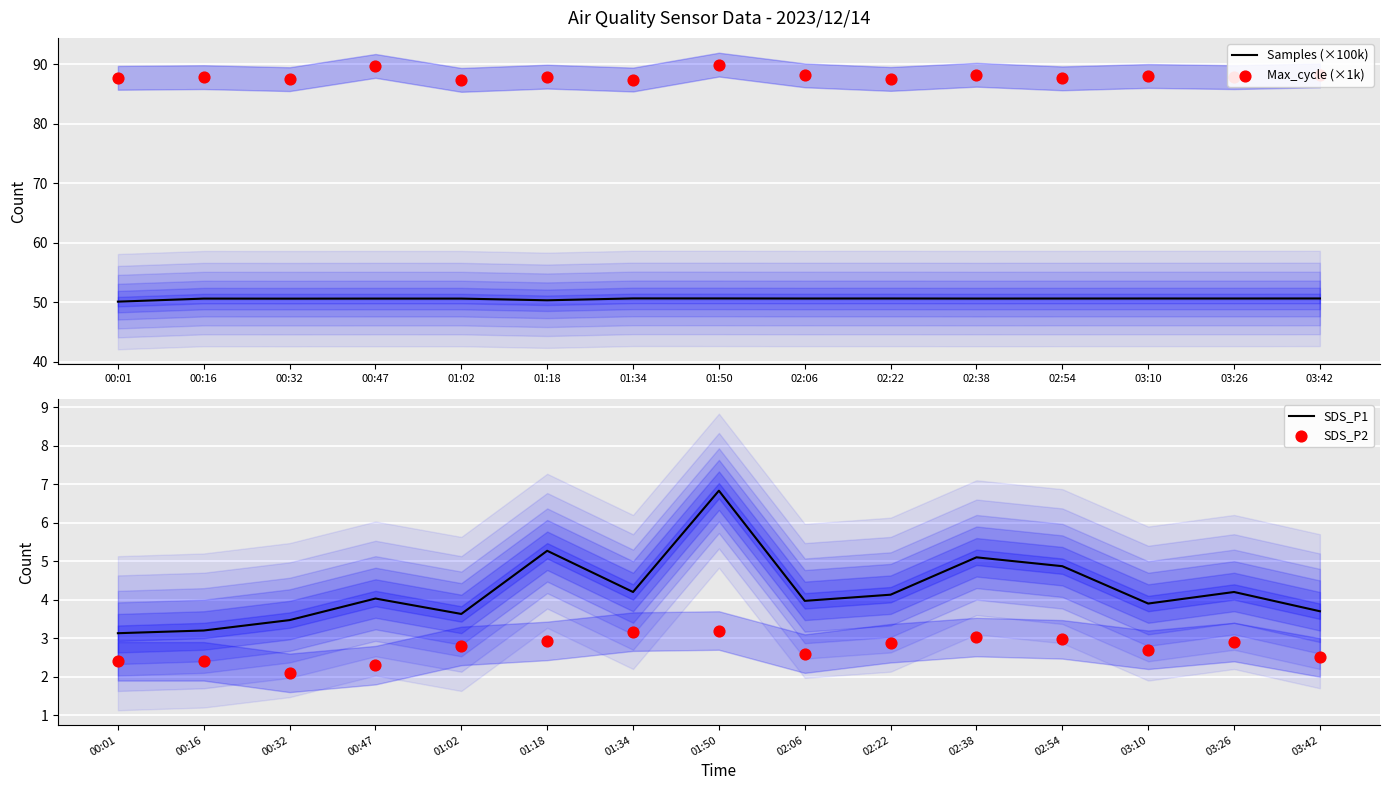

At which category is the sum across all series the highest?

01:50